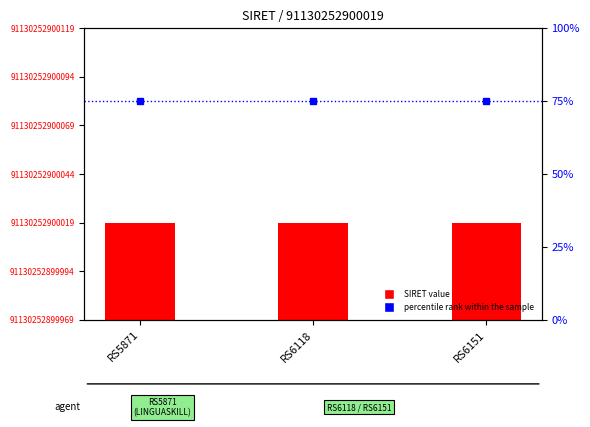

What is the value of the SIRET value bar at the 1st from the left?

91130252900019